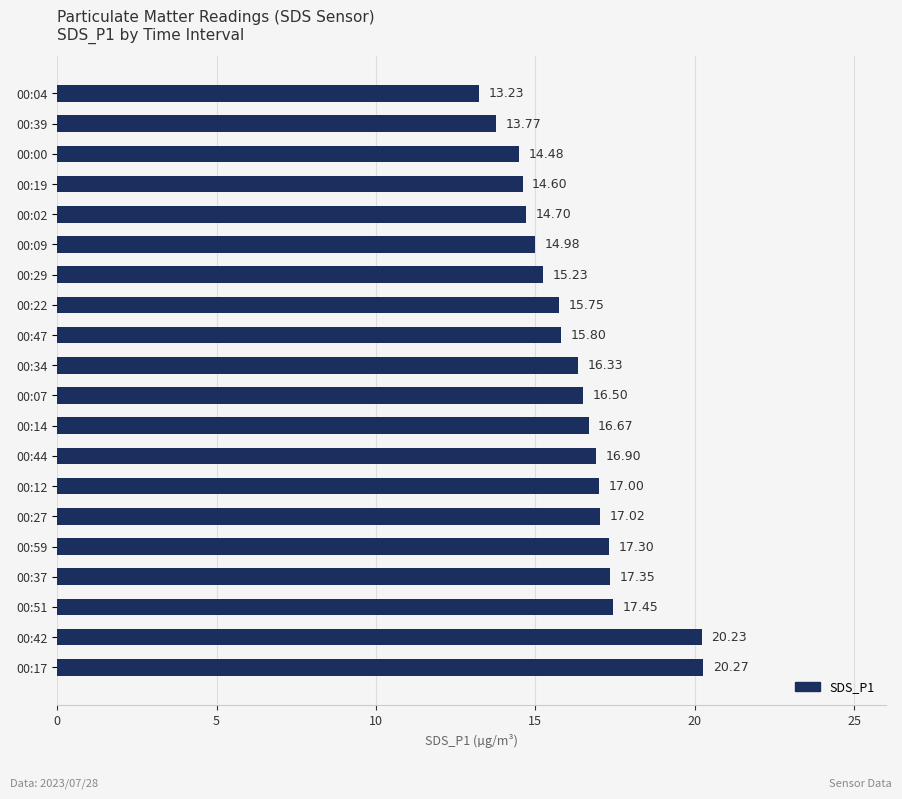

List the labels in order of value, largest first.

00:17, 00:42, 00:51, 00:37, 00:59, 00:27, 00:12, 00:44, 00:14, 00:07, 00:34, 00:47, 00:22, 00:29, 00:09, 00:02, 00:19, 00:00, 00:39, 00:04